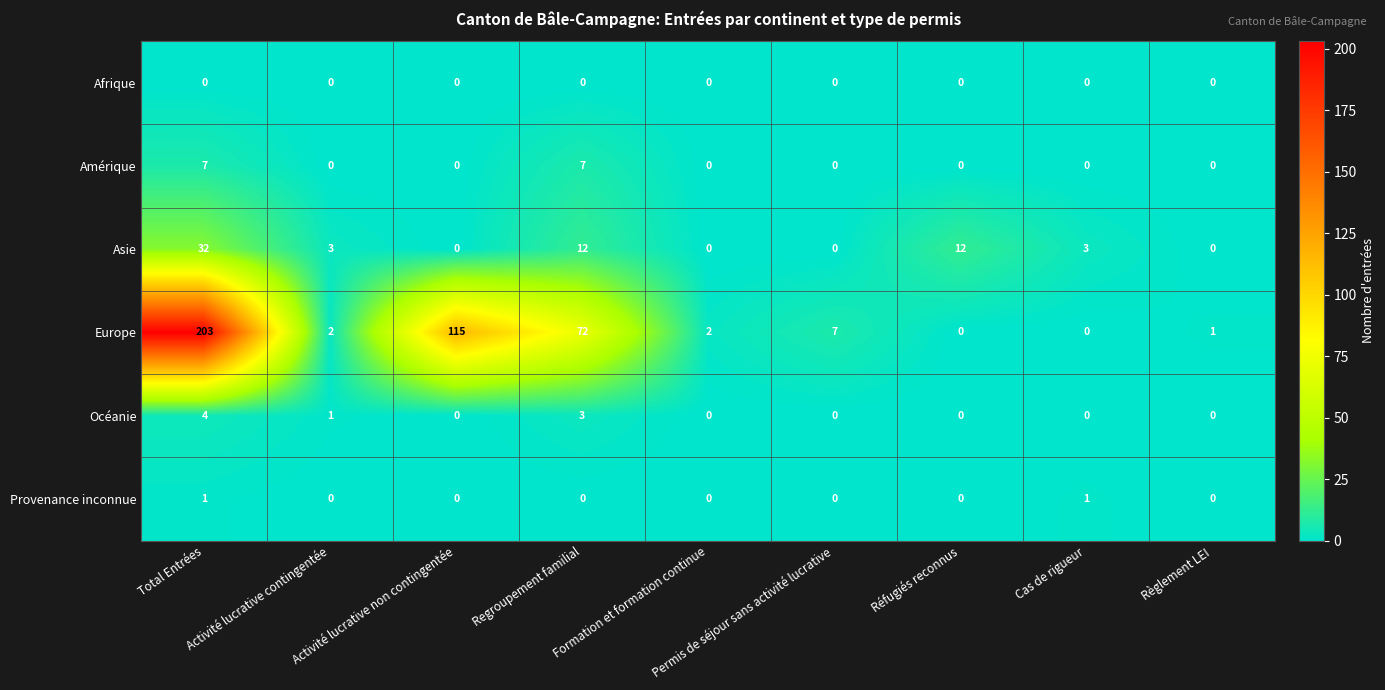

At how many categories does at least one series exceed 149?

1